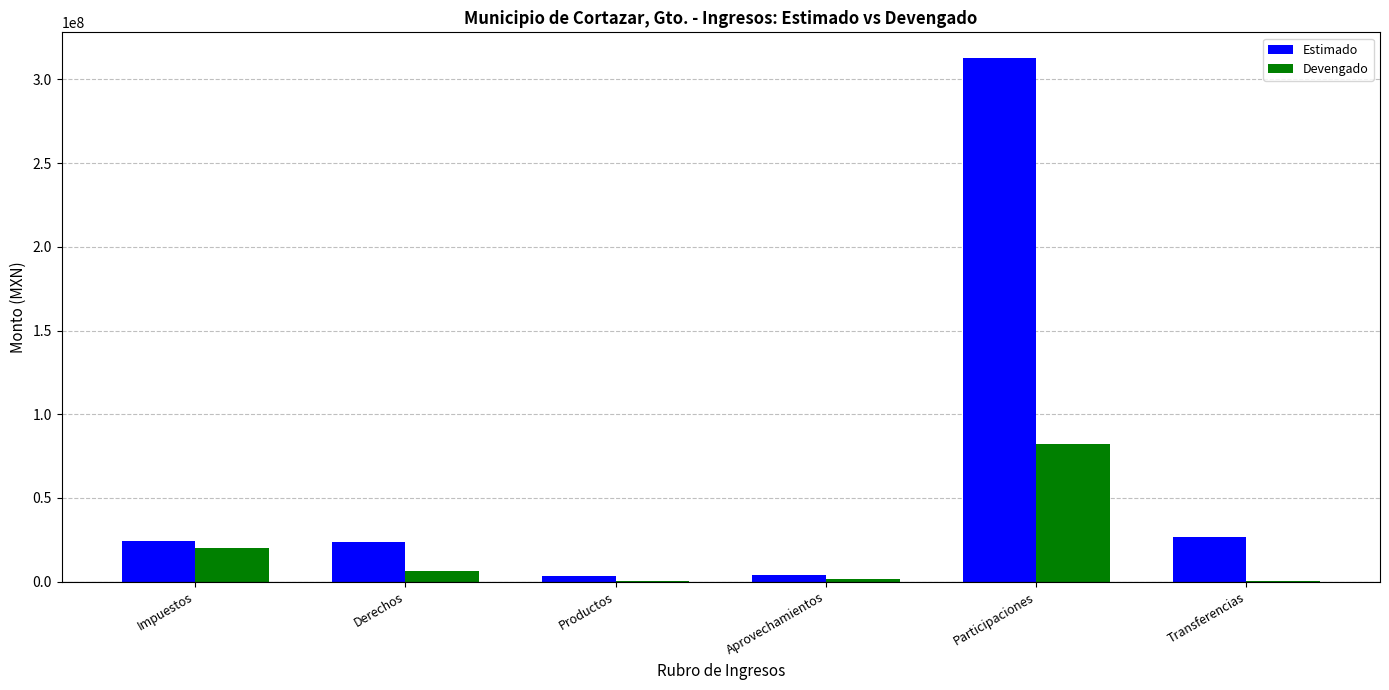

Which series has the largest range (max minus min)?

Estimado